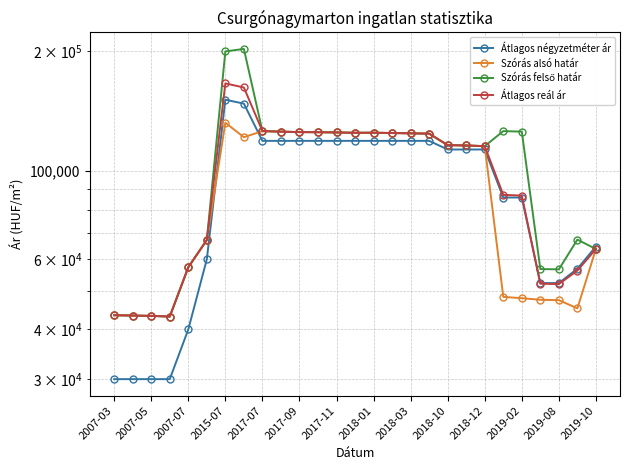

What is the difference between the maximum and minimum values in the Szórás alsó határ series?

89121